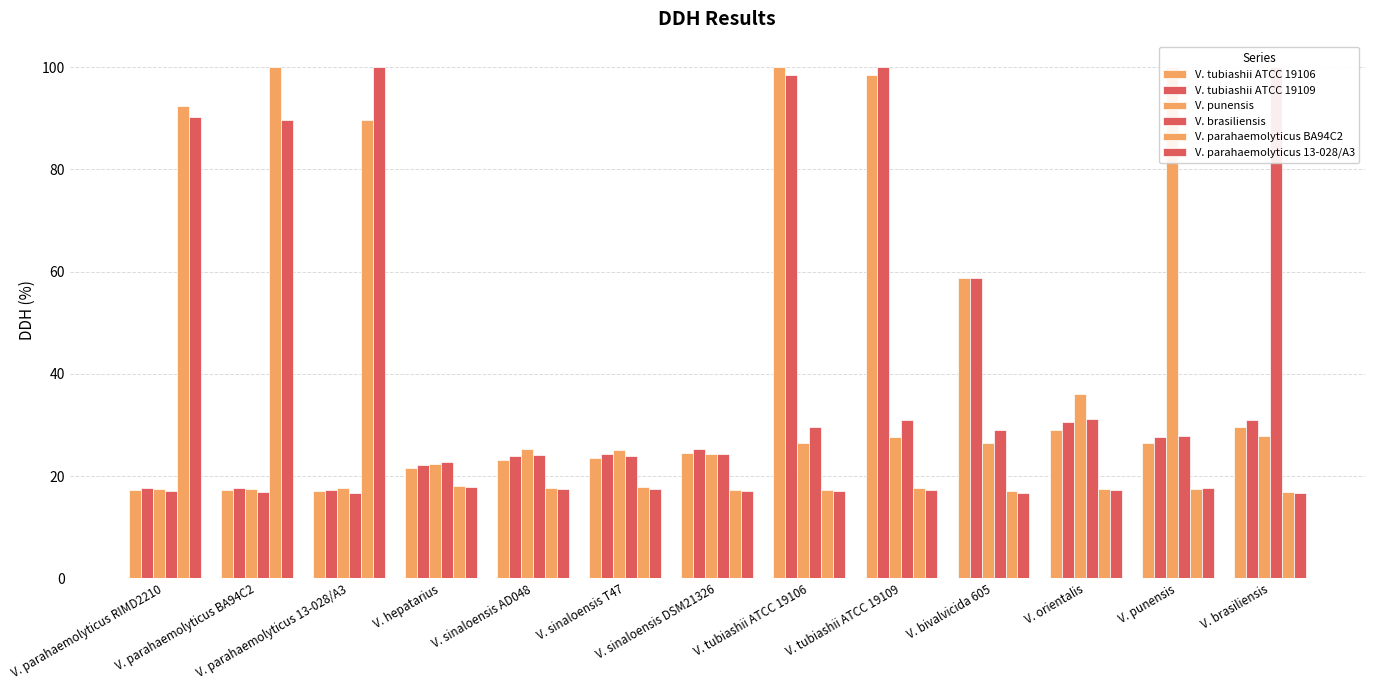

Reading left to right, list all the values displayed in this chart.

V. tubiashii ATCC 19106: V. parahaemolyticus RIMD2210=17.3	V. parahaemolyticus BA94C2=17.2	V. parahaemolyticus 13-028/A3=17.0	V. hepatarius=21.6	V. sinaloensis AD048=23.2	V. sinaloensis T47=23.5	V. sinaloensis DSM21326=24.6	V. tubiashii ATCC 19106=100.0	V. tubiashii ATCC 19109=98.5	V. bivalvicida 605=58.8	V. orientalis=29.1	V. punensis=26.5	V. brasiliensis=29.7
V. tubiashii ATCC 19109: V. parahaemolyticus RIMD2210=17.7	V. parahaemolyticus BA94C2=17.6	V. parahaemolyticus 13-028/A3=17.3	V. hepatarius=22.2	V. sinaloensis AD048=24.0	V. sinaloensis T47=24.3	V. sinaloensis DSM21326=25.4	V. tubiashii ATCC 19106=98.5	V. tubiashii ATCC 19109=100.0	V. bivalvicida 605=58.8	V. orientalis=30.5	V. punensis=27.6	V. brasiliensis=31.0
V. punensis: V. parahaemolyticus RIMD2210=17.4	V. parahaemolyticus BA94C2=17.5	V. parahaemolyticus 13-028/A3=17.7	V. hepatarius=22.4	V. sinaloensis AD048=25.4	V. sinaloensis T47=25.1	V. sinaloensis DSM21326=24.3	V. tubiashii ATCC 19106=26.5	V. tubiashii ATCC 19109=27.6	V. bivalvicida 605=26.4	V. orientalis=36.0	V. punensis=100.0	V. brasiliensis=27.8
V. brasiliensis: V. parahaemolyticus RIMD2210=17.0	V. parahaemolyticus BA94C2=16.9	V. parahaemolyticus 13-028/A3=16.8	V. hepatarius=22.8	V. sinaloensis AD048=24.1	V. sinaloensis T47=24.0	V. sinaloensis DSM21326=24.4	V. tubiashii ATCC 19106=29.7	V. tubiashii ATCC 19109=31.0	V. bivalvicida 605=29.1	V. orientalis=31.2	V. punensis=27.8	V. brasiliensis=100.0
V. parahaemolyticus BA94C2: V. parahaemolyticus RIMD2210=92.4	V. parahaemolyticus BA94C2=100.0	V. parahaemolyticus 13-028/A3=89.7	V. hepatarius=18.0	V. sinaloensis AD048=17.7	V. sinaloensis T47=17.9	V. sinaloensis DSM21326=17.3	V. tubiashii ATCC 19106=17.2	V. tubiashii ATCC 19109=17.6	V. bivalvicida 605=17.1	V. orientalis=17.5	V. punensis=17.5	V. brasiliensis=16.9
V. parahaemolyticus 13-028/A3: V. parahaemolyticus RIMD2210=90.3	V. parahaemolyticus BA94C2=89.7	V. parahaemolyticus 13-028/A3=100.0	V. hepatarius=17.9	V. sinaloensis AD048=17.4	V. sinaloensis T47=17.5	V. sinaloensis DSM21326=17.1	V. tubiashii ATCC 19106=17.0	V. tubiashii ATCC 19109=17.3	V. bivalvicida 605=16.8	V. orientalis=17.2	V. punensis=17.7	V. brasiliensis=16.8